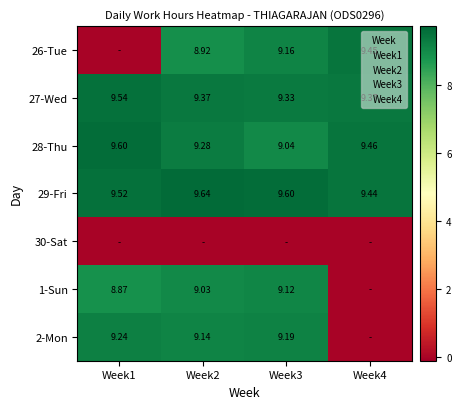

The 29-Fri series shows 9.6 at Week3. True or false?

True